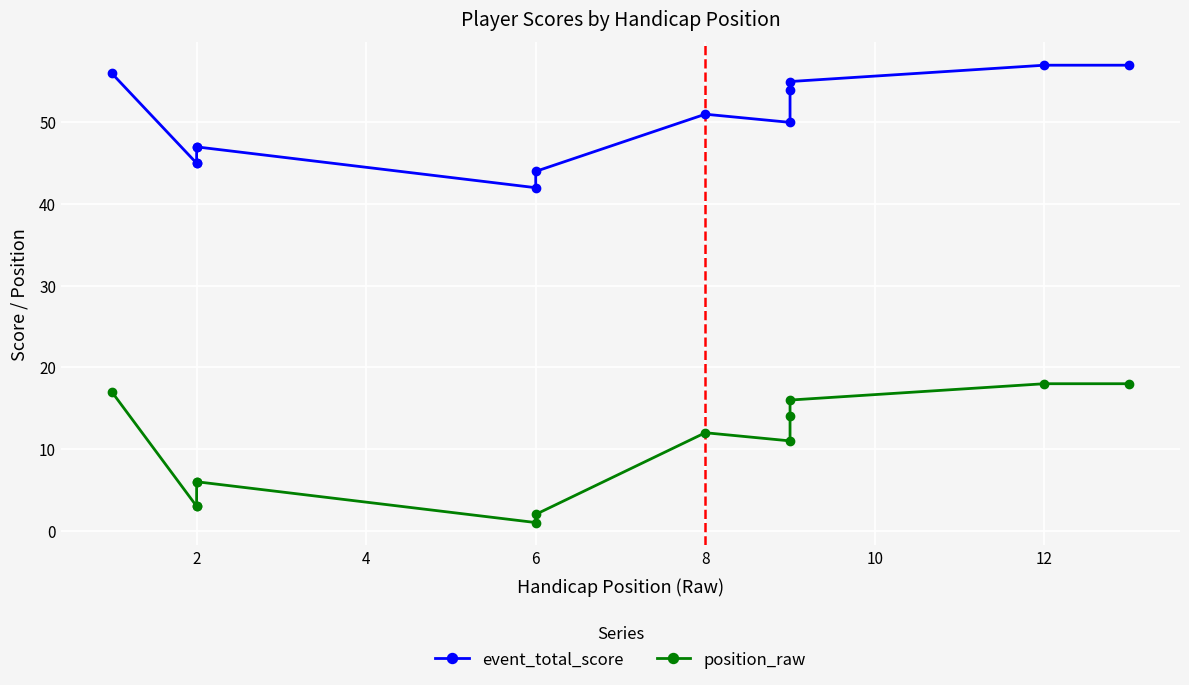

True or false: position_raw and event_total_score cross at least once.

False